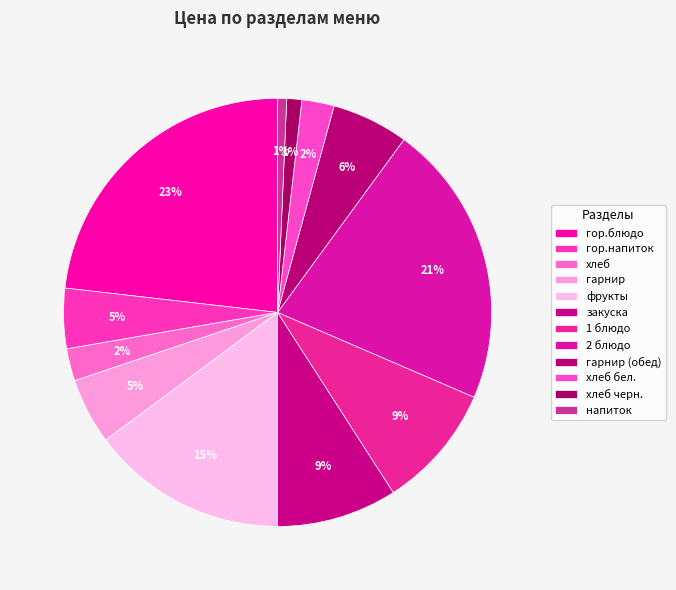

To the nearest percent, what is the combined percentage of гор.напиток and хлеб?

7%